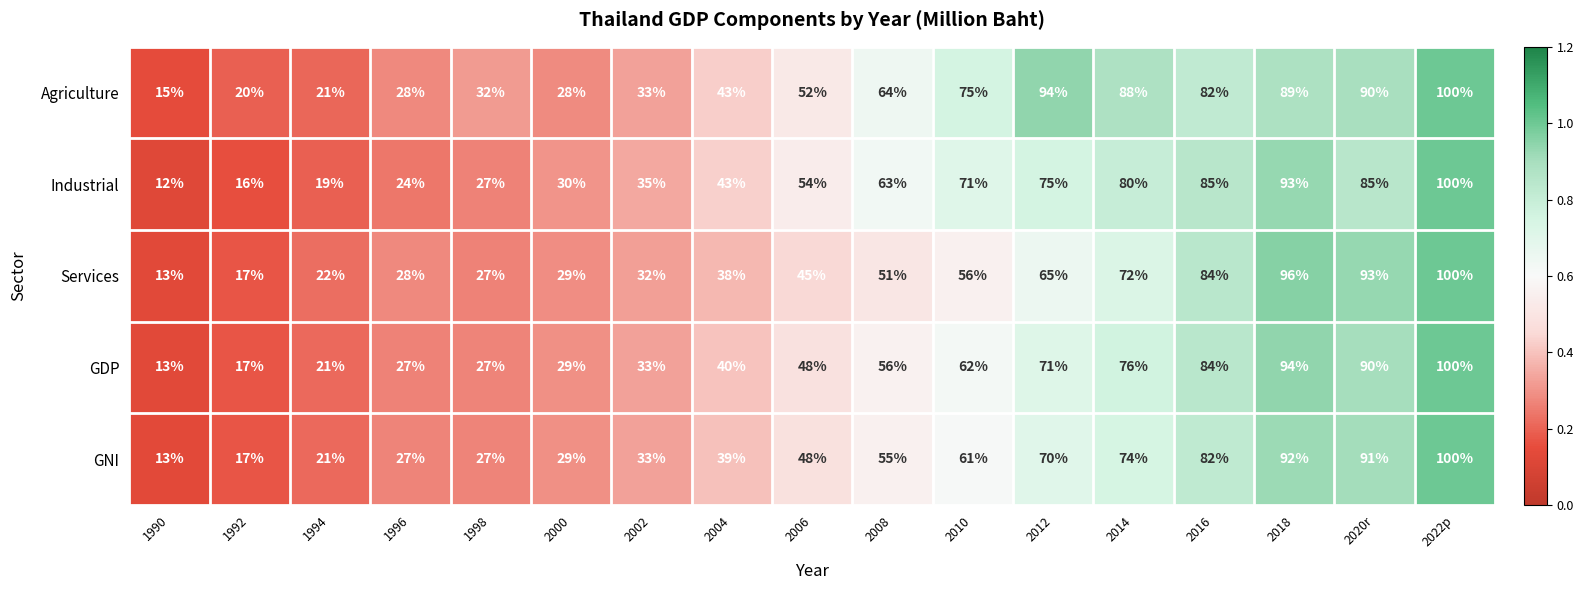

List the labels in order of Services value, largest first.

2022p, 2018, 2020r, 2016, 2014, 2012, 2010, 2008, 2006, 2004, 2002, 2000, 1996, 1998, 1994, 1992, 1990